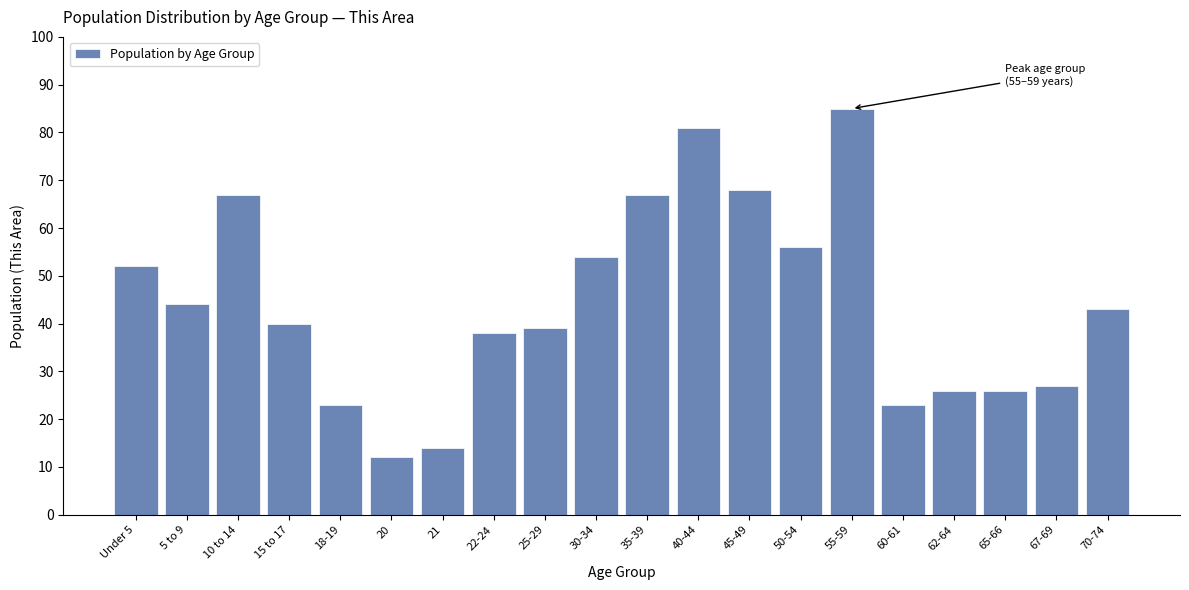

Reading left to right, what are all the values shown in this chart?

52	44	67	40	23	12	14	38	39	54	67	81	68	56	85	23	26	26	27	43